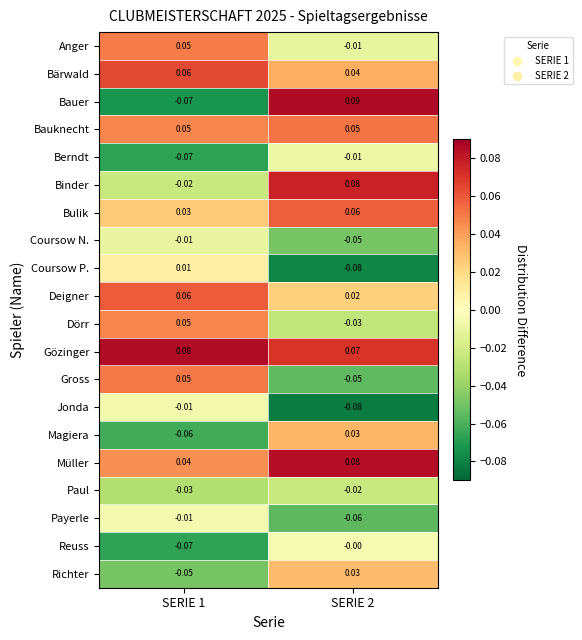

At which category is the sum across all series the highest?

SERIE 2